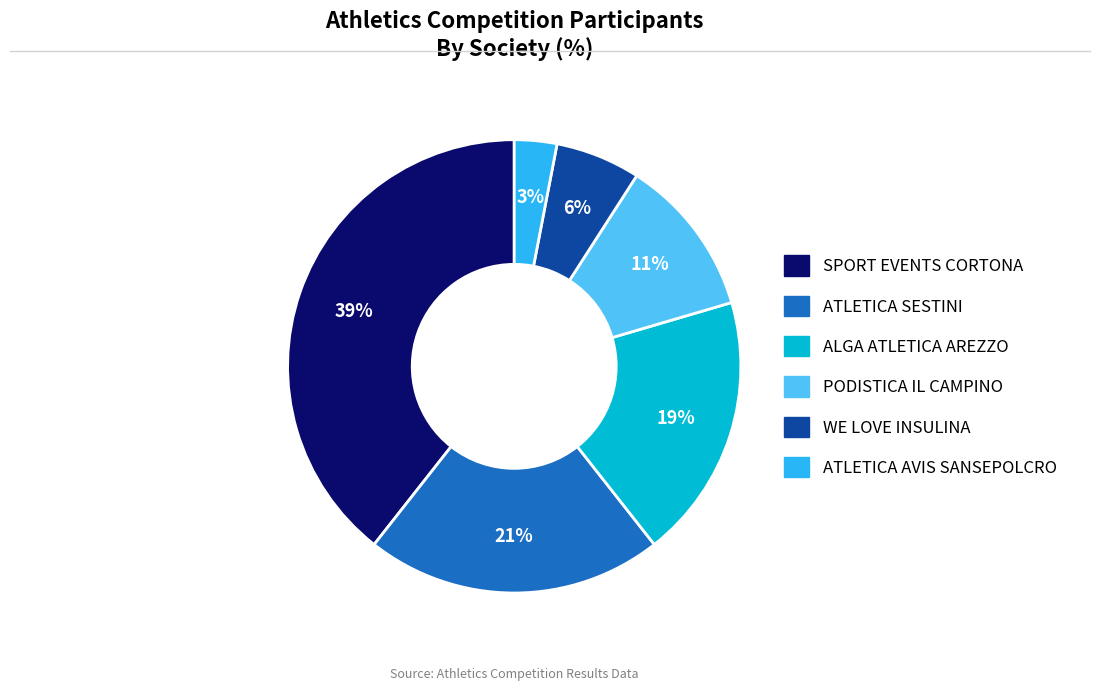

To the nearest percent, what portion does PODISTICA IL CAMPINO represent?

11%